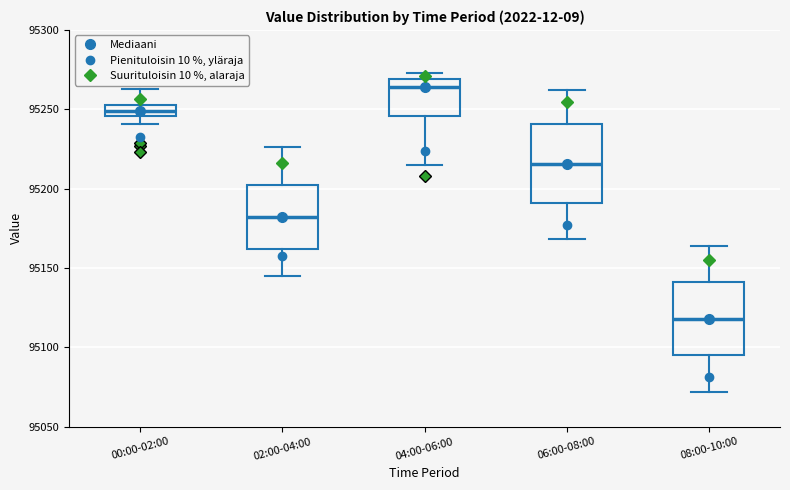

Where is the upper edge of the box for 00:00-02:00 on the y-axis? The values are not printed on the chart, so give them approximately, as read against the axis.

95255